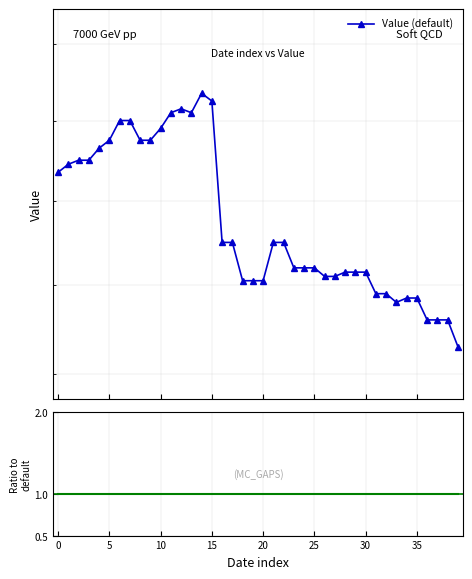

What is the label of the 31st point from the left?

30